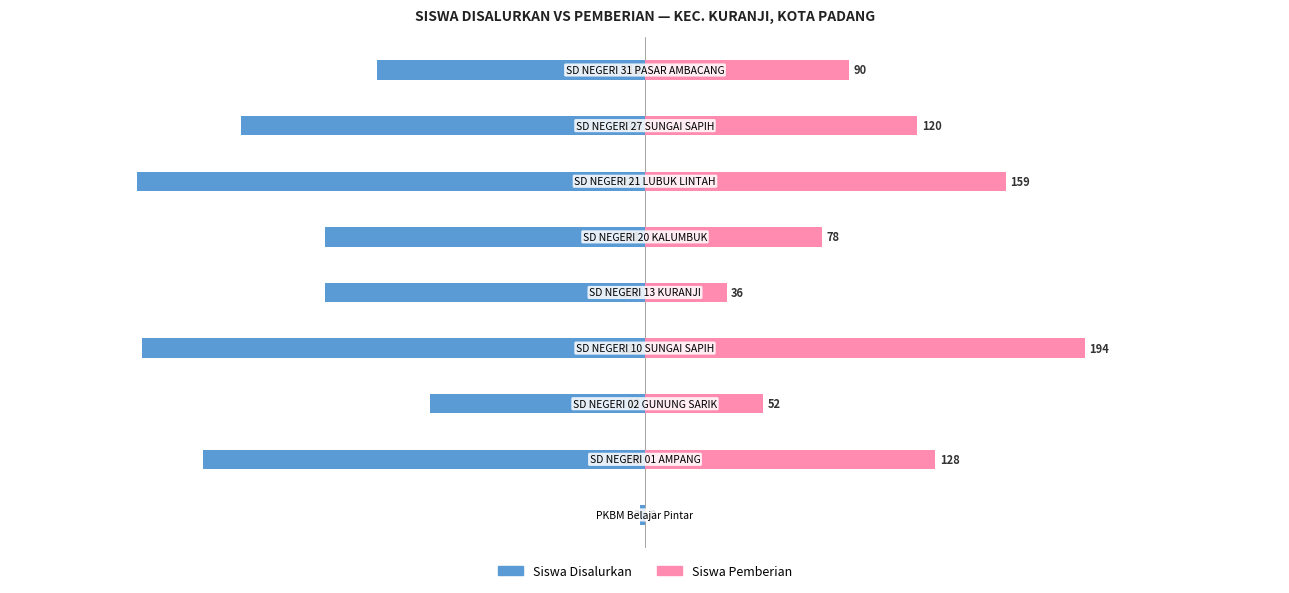

What is the sum of all Siswa Disalurkan values?

-1316